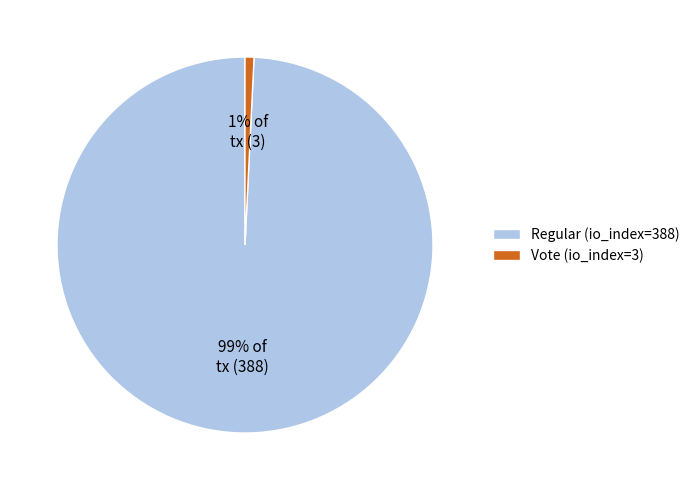

Which has a higher value, Regular (io_index=388) or Vote (io_index=3)?

Regular (io_index=388)